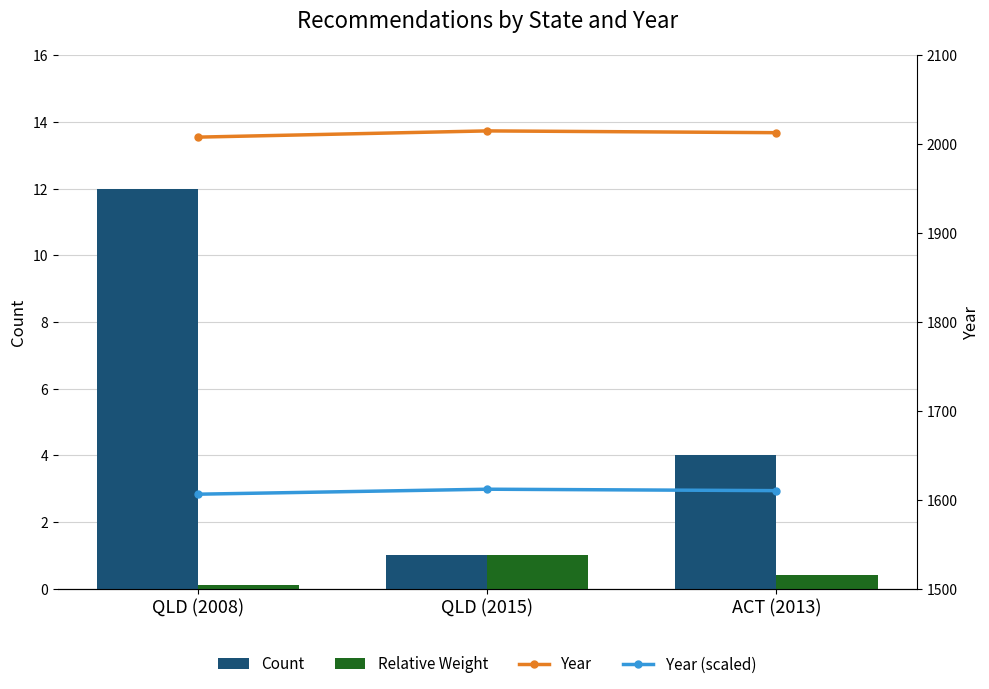

What value does the Relative Weight series have at QLD (2015)?

1.0